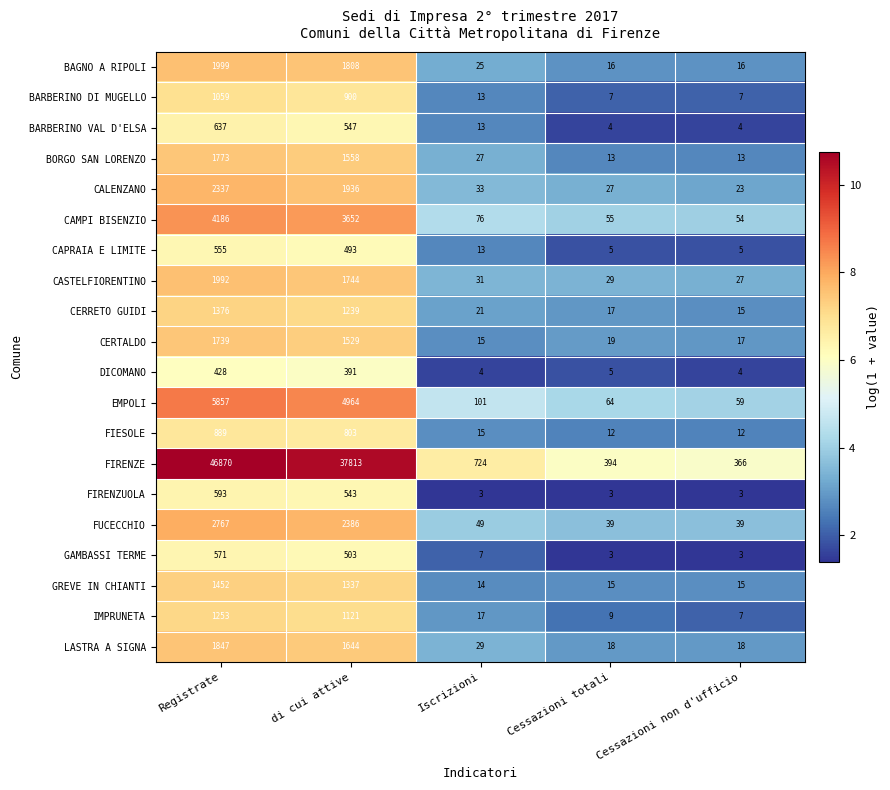

What is the difference between the EMPOLI values at Registrate and Cessazioni totali?

5793